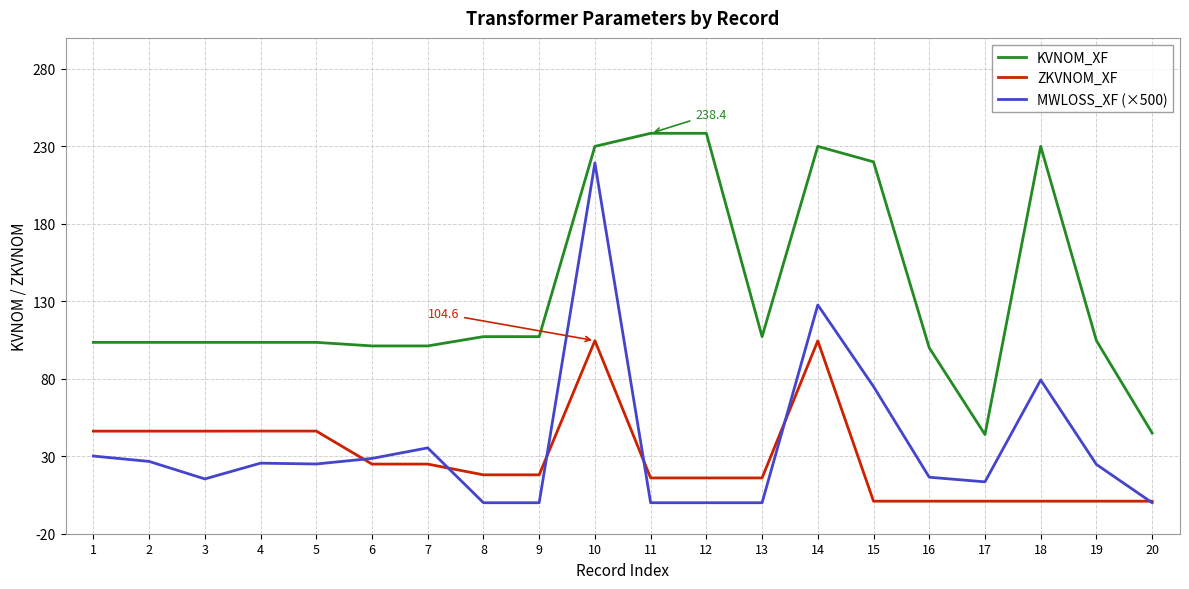

True or false: MWLOSS_XF (×500) has more than 1 points higher than both neighbors.

True